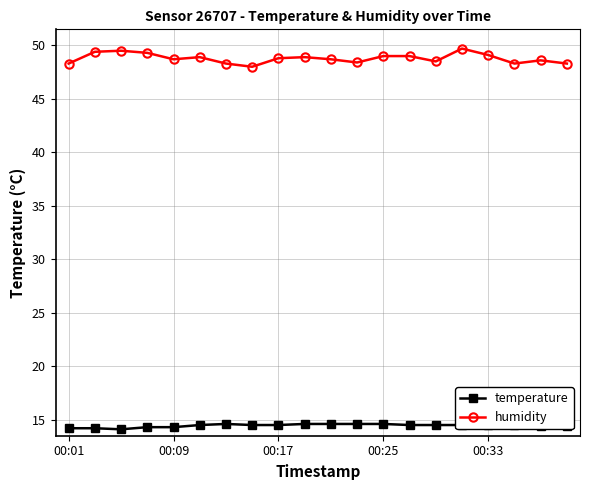

What is the difference between the second highest and second lowest values in the humidity series?

1.2